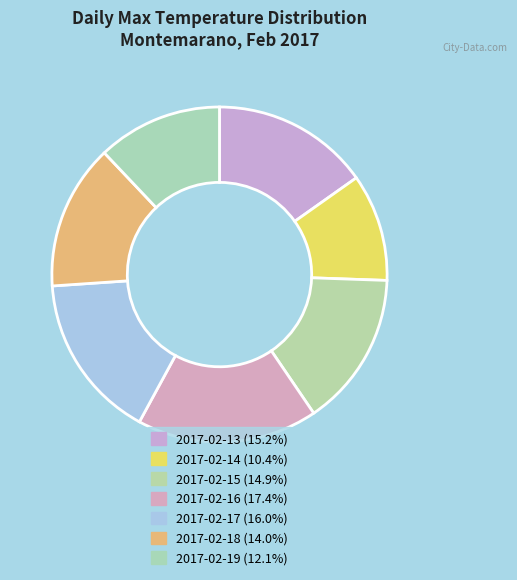

How many slices are in this pie chart?

7